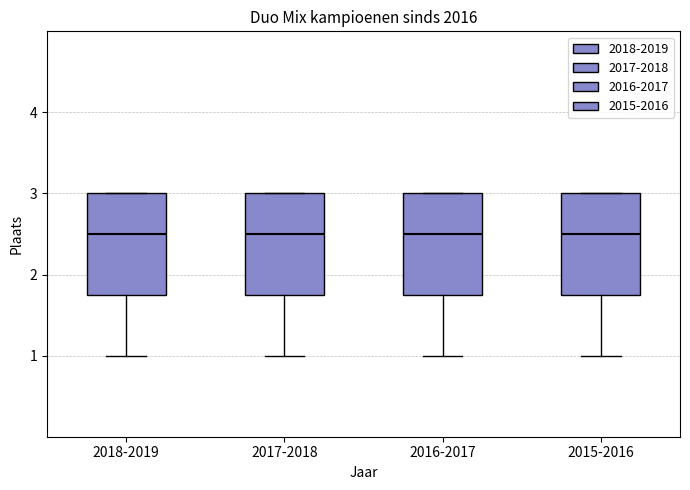

Reading left to right, read every box against the y-axis: the position of its median line, the range the box covers, and the ends of its whiskers. The values are not printed on the chart, so give them approximately, as read against the axis.

2018-2019: median 2.5, box 1.8 to 3.0, whiskers 1.0 to 3.0
2017-2018: median 2.5, box 1.8 to 3.0, whiskers 1.0 to 3.0
2016-2017: median 2.5, box 1.8 to 3.0, whiskers 1.0 to 3.0
2015-2016: median 2.5, box 1.8 to 3.0, whiskers 1.0 to 3.0